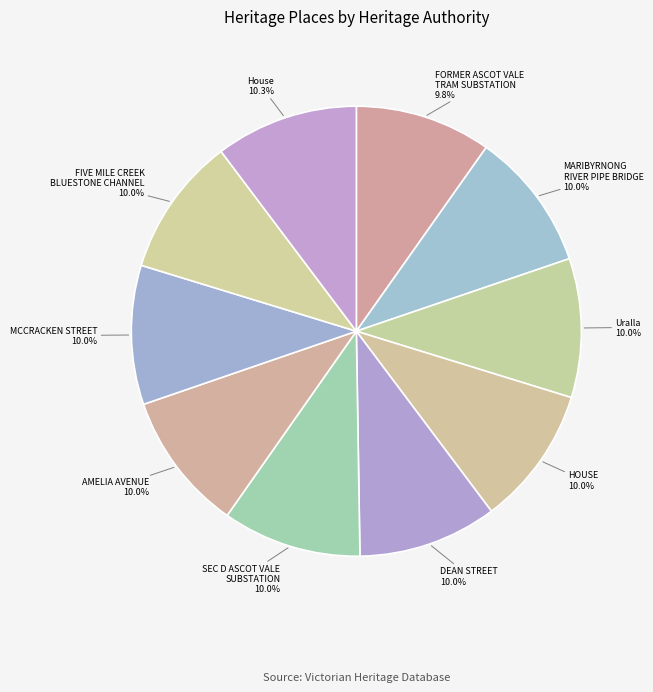

To the nearest percent, what portion does FORMER ASCOT VALE TRAM SUBSTATION represent?

10%